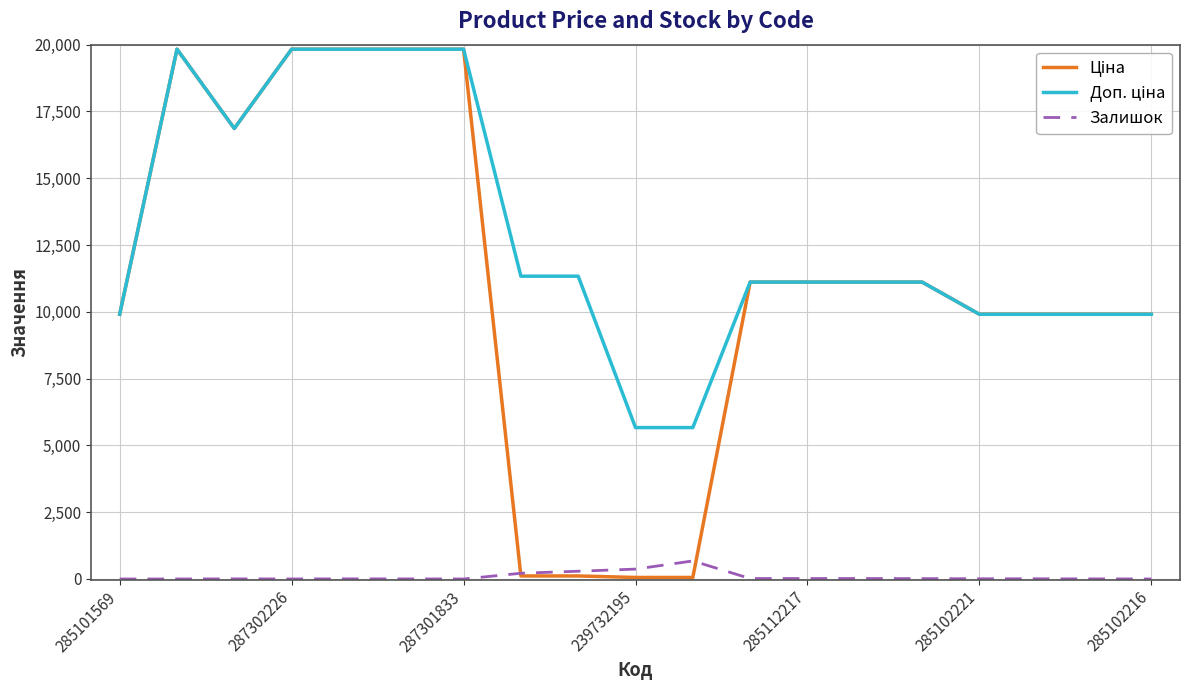

What is the highest value of the Залишок series?

676.0